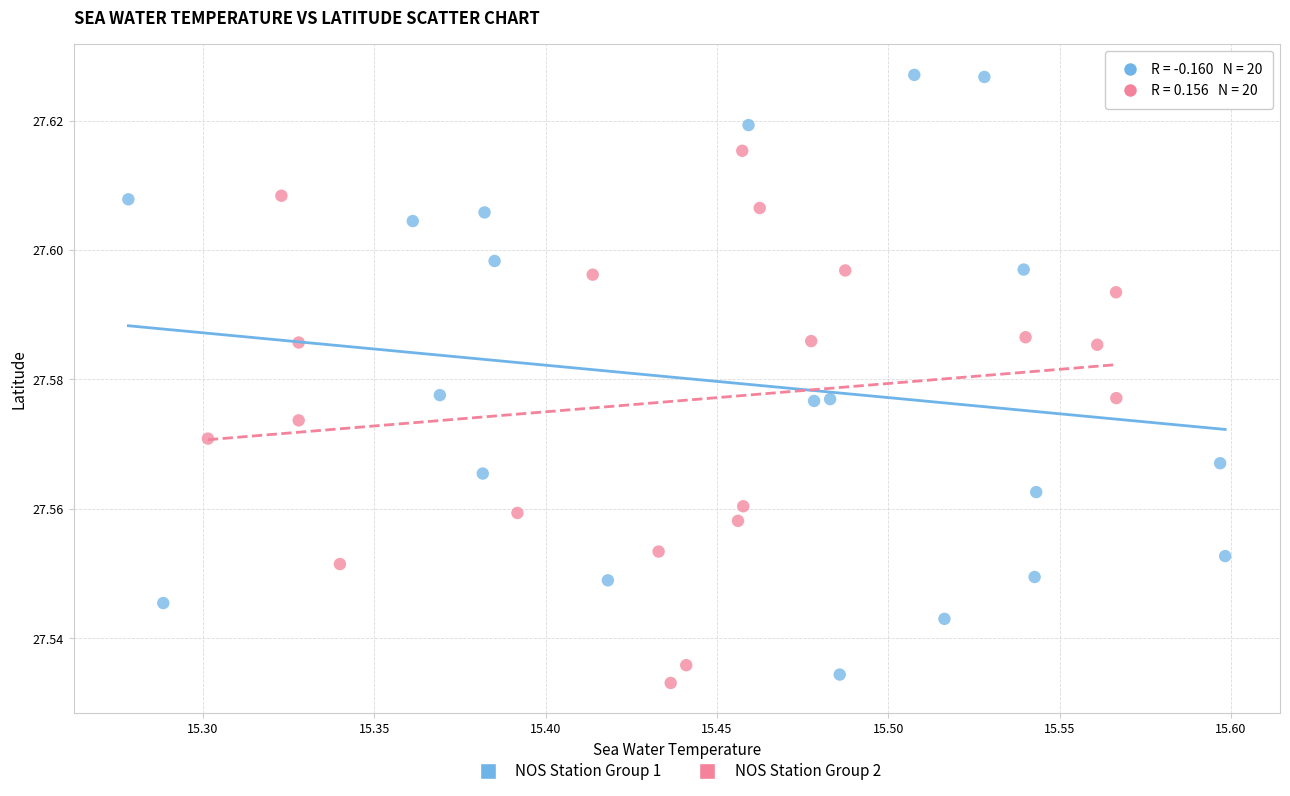

Which series reaches the minimum Y coordinate?

NOS Station Group 2